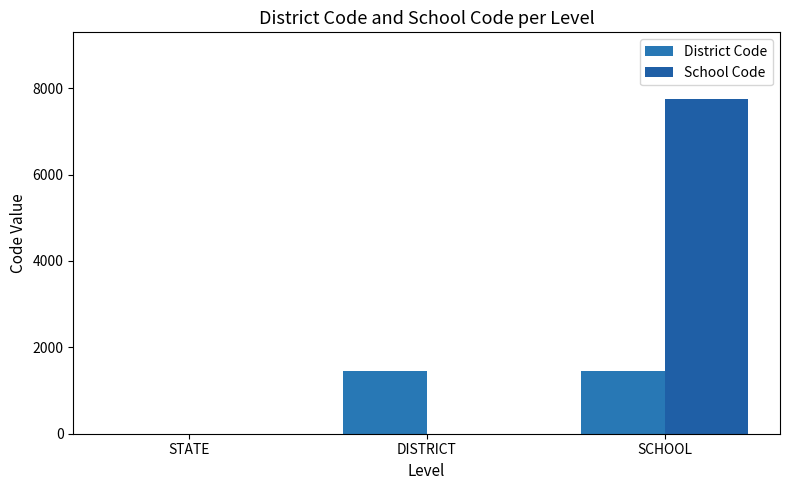

Rank the series by their maximum value, from lowest to highest.

District Code, School Code